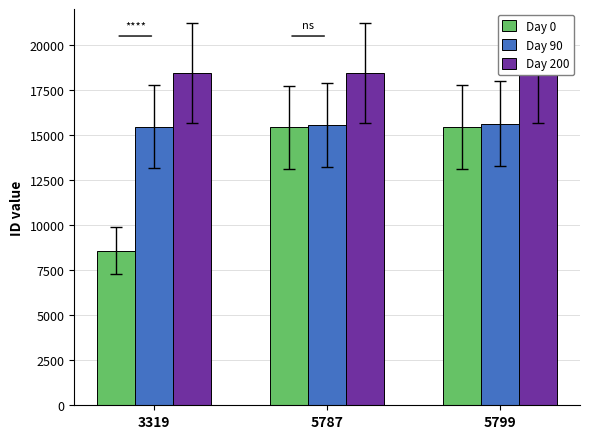

What is the approximate value of Day 0 at 5799, to the nearest 10?

15440